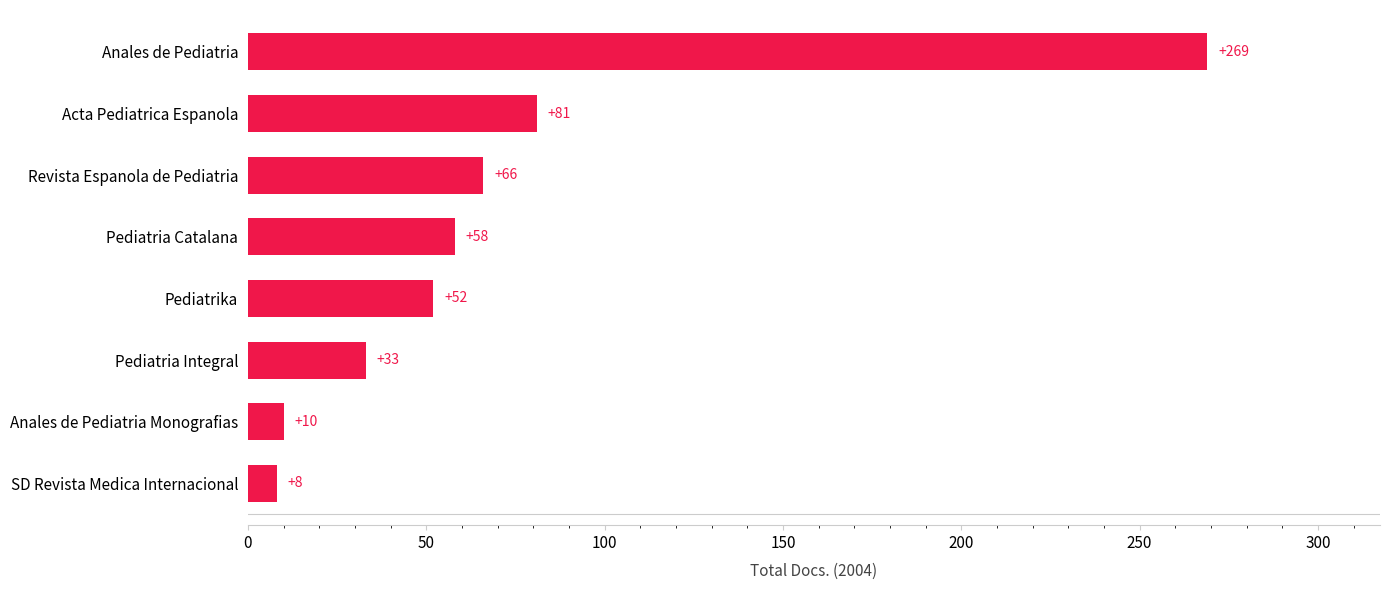

Where is the data nearest to the value 138?

Acta Pediatrica Espanola